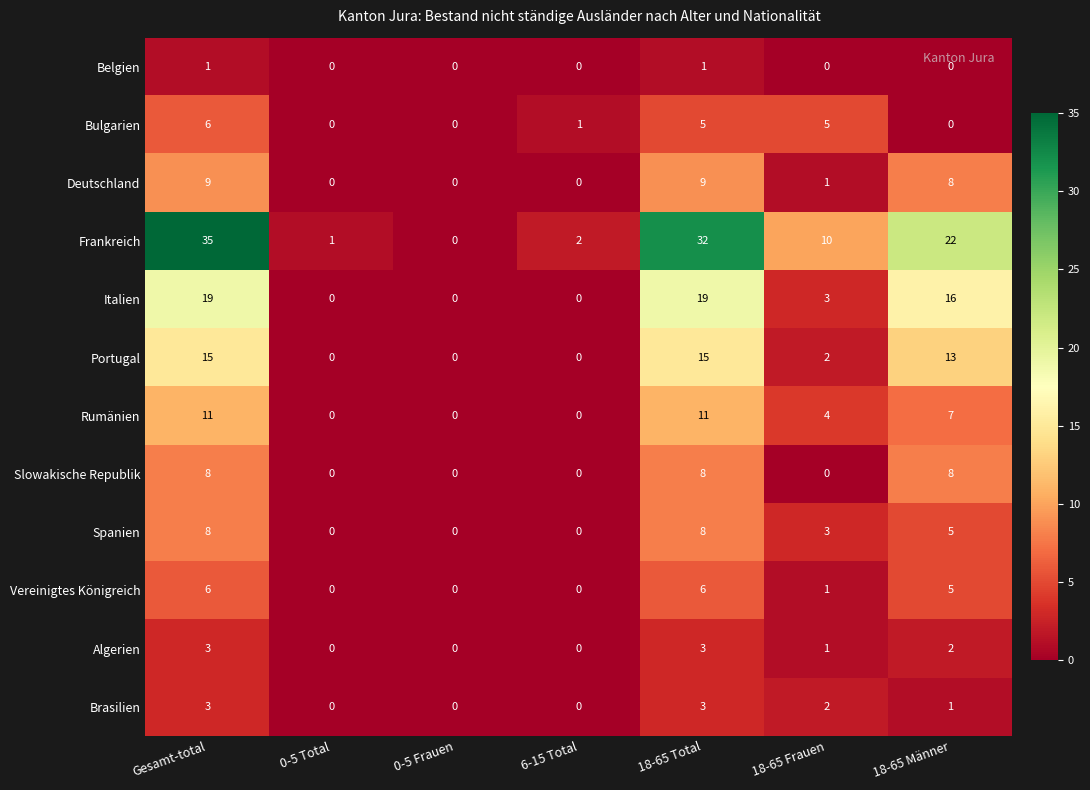

How many categories are shown in the chart?

7